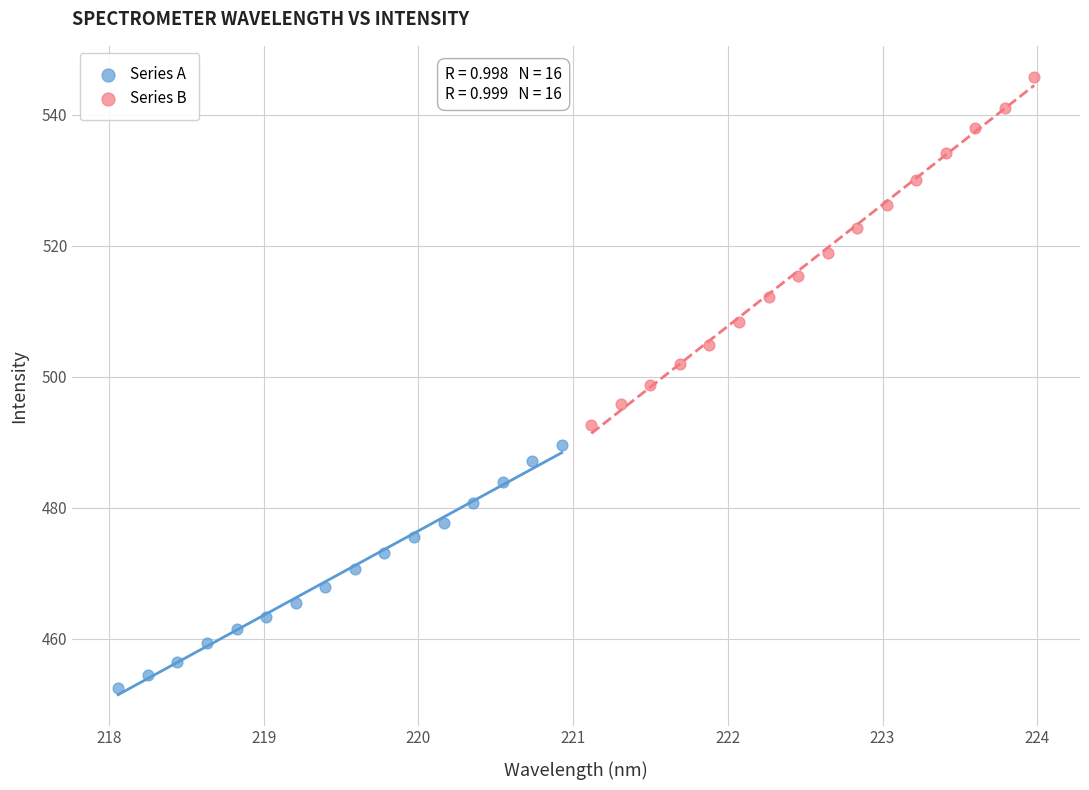

Which series contains the lowest Y value?

Series A